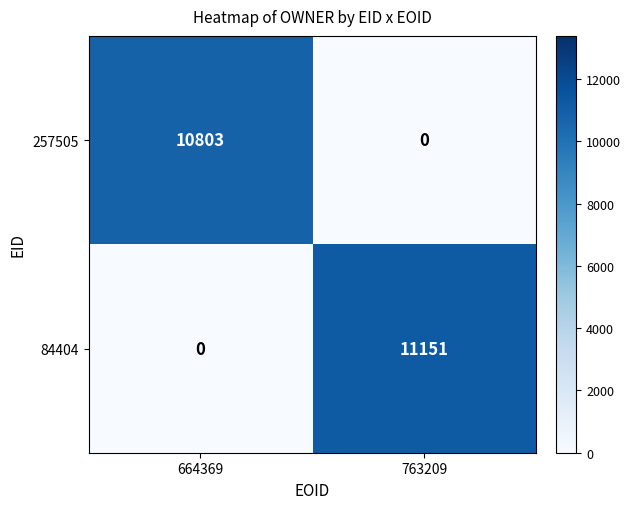

Rank the series by their average value, from highest to lowest.

84404, 257505